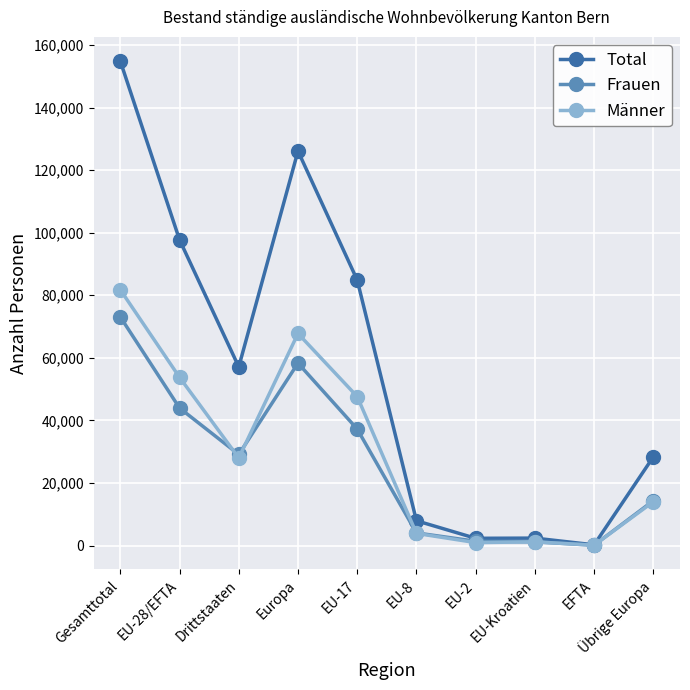

Which label corresponds to the largest value in the chart?

Gesamttotal